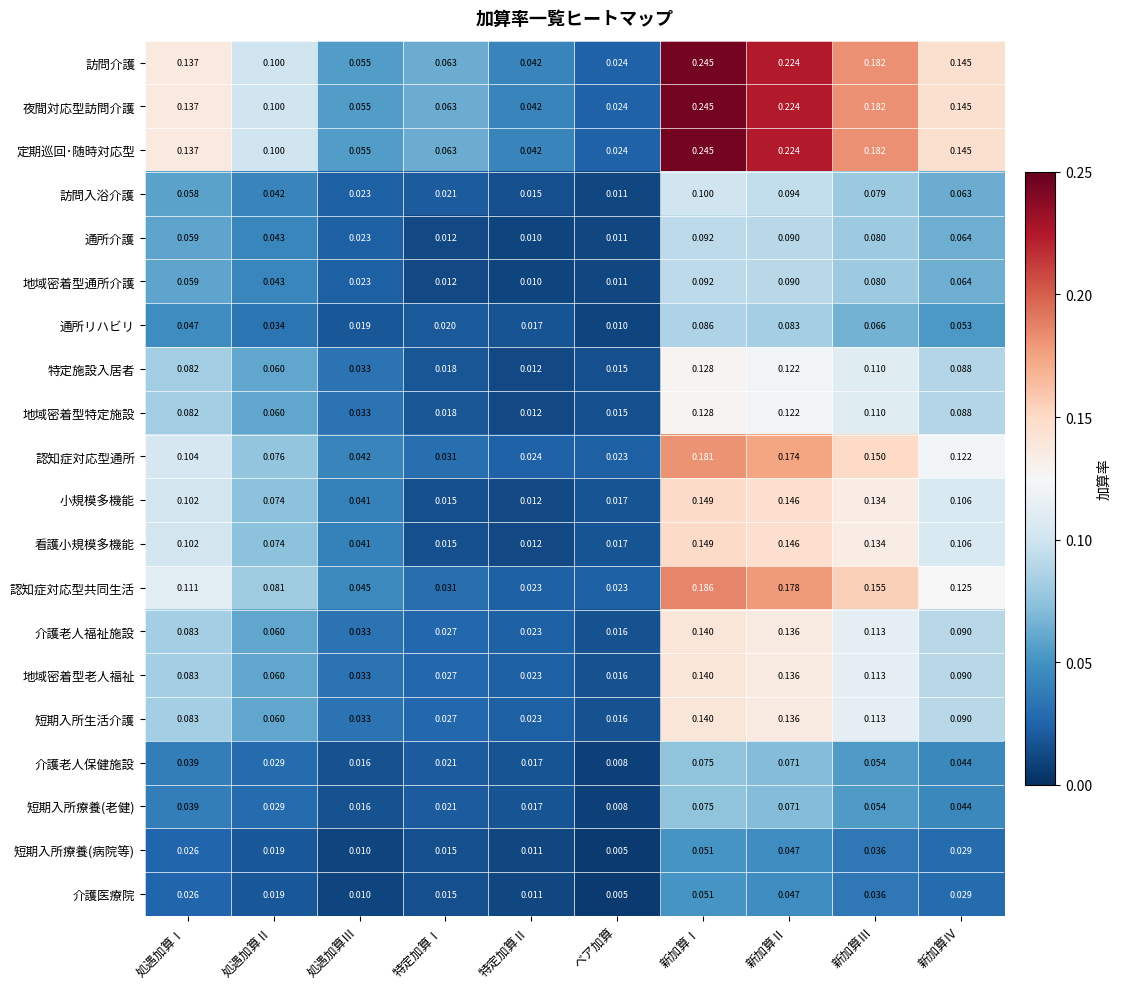

What is the total value across all series at 新加算Ⅲ?

2.2